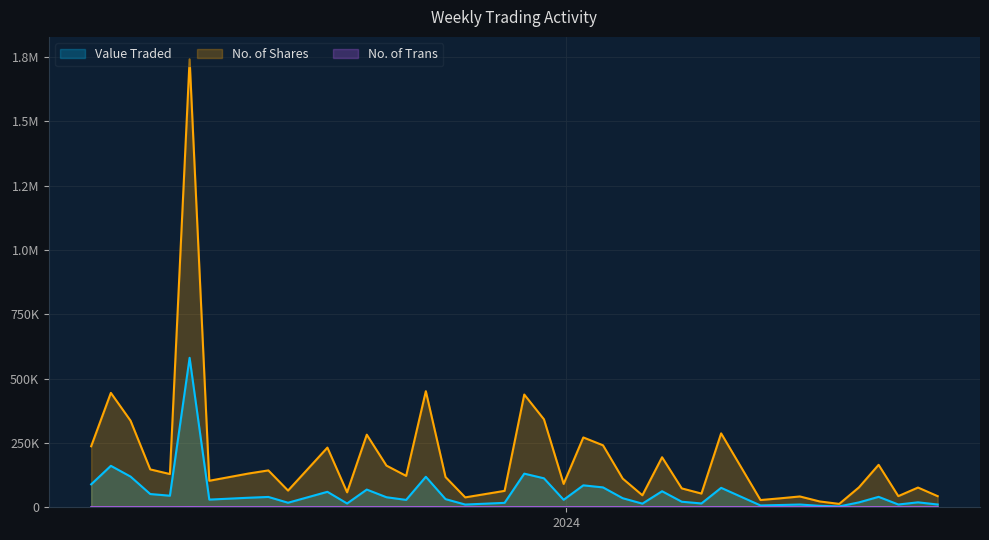

Which category has the highest value in the No. of Trans series?

20/08/2023